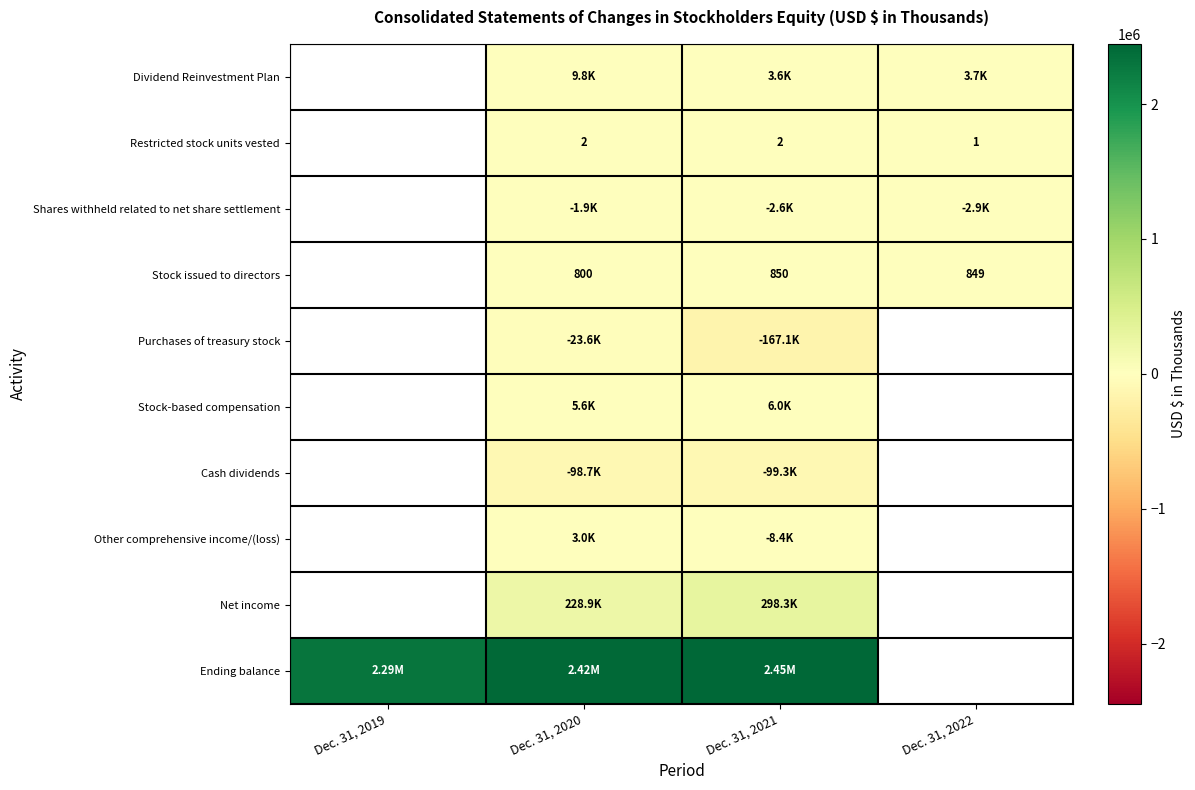

What is the sum of the Restricted stock units vested values at Dec. 31, 2020 and Dec. 31, 2021?

4